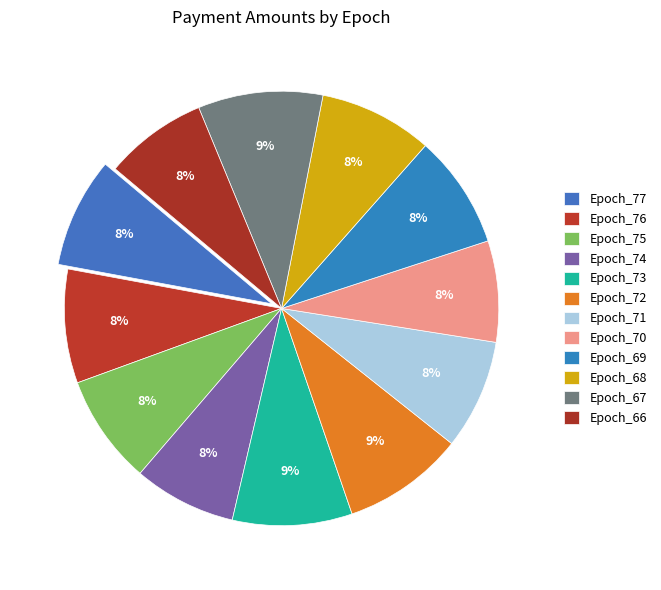

How many segments does this pie chart have?

12